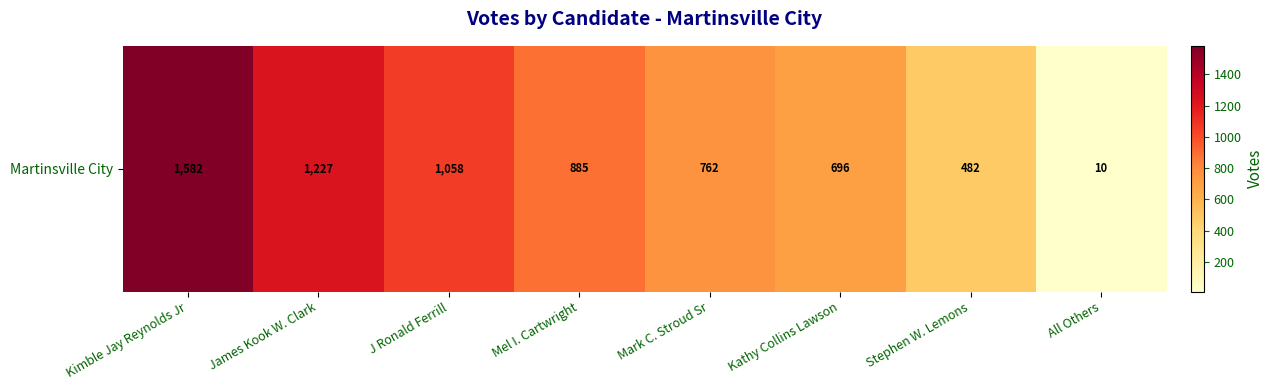

What is the maximum value shown in the chart?

1582